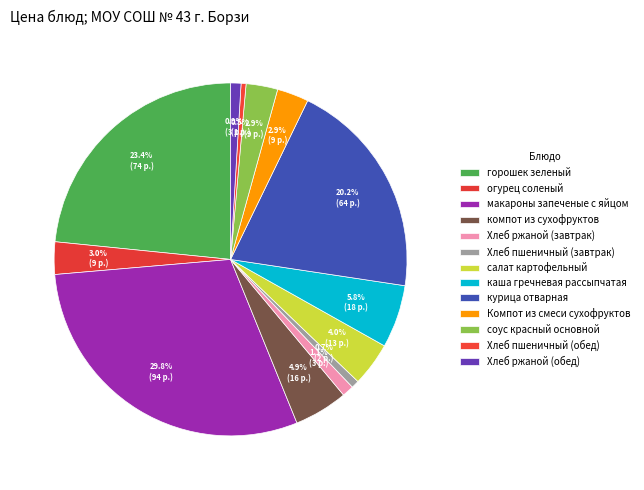

To the nearest percent, what portion does огурец соленый represent?

3%